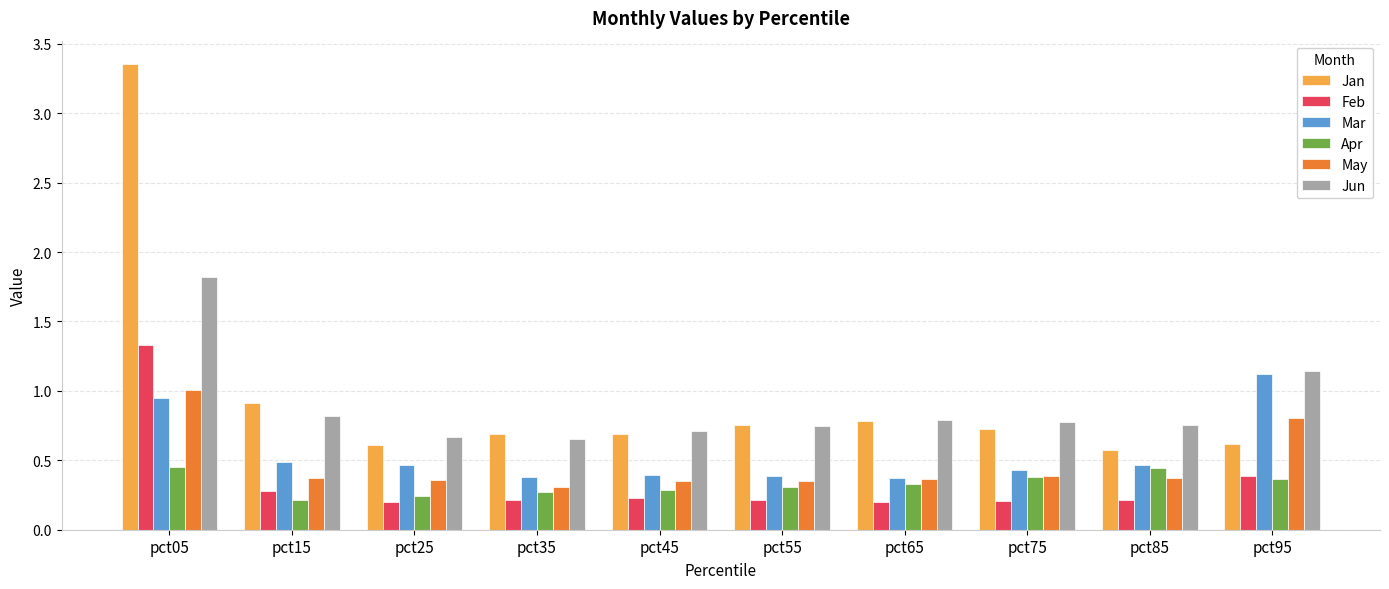

Which label corresponds to the largest value in the chart?

pct05